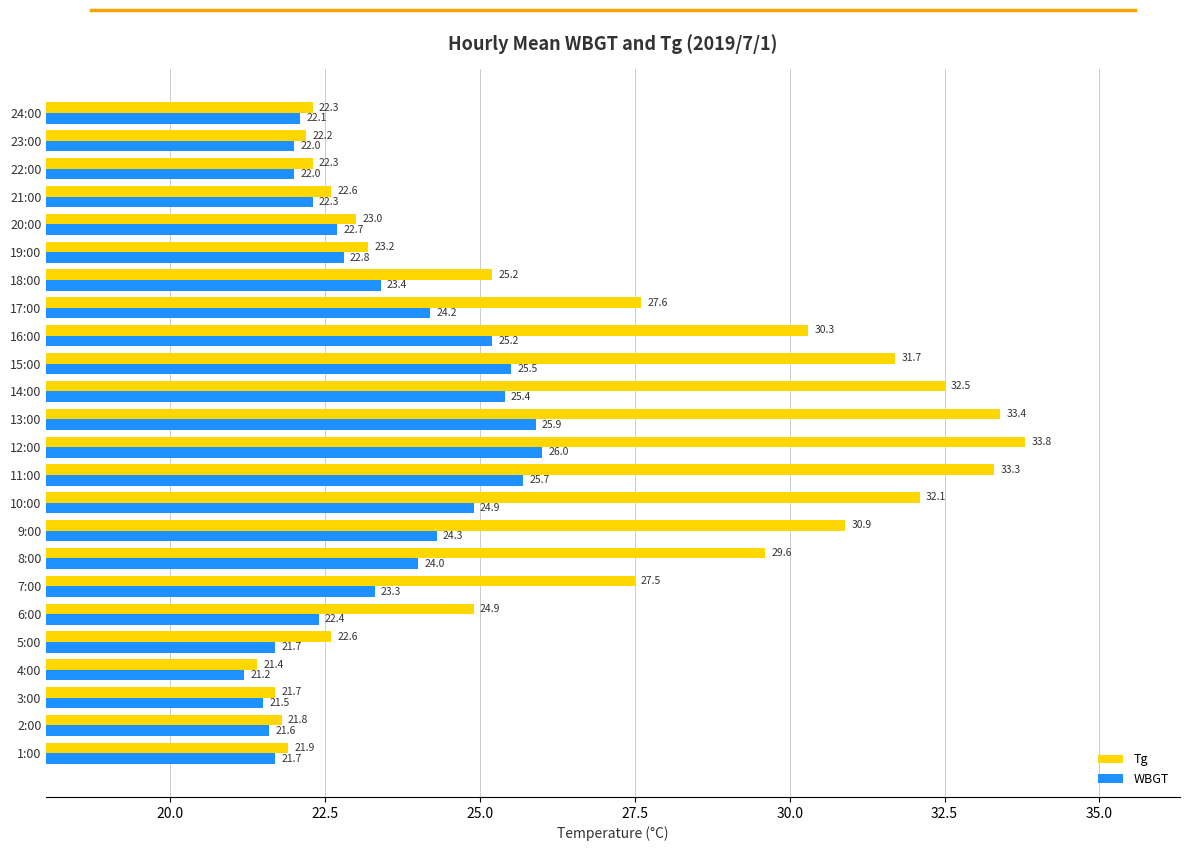

True or false: WBGT has a value of 5.9 at 23:00.

False